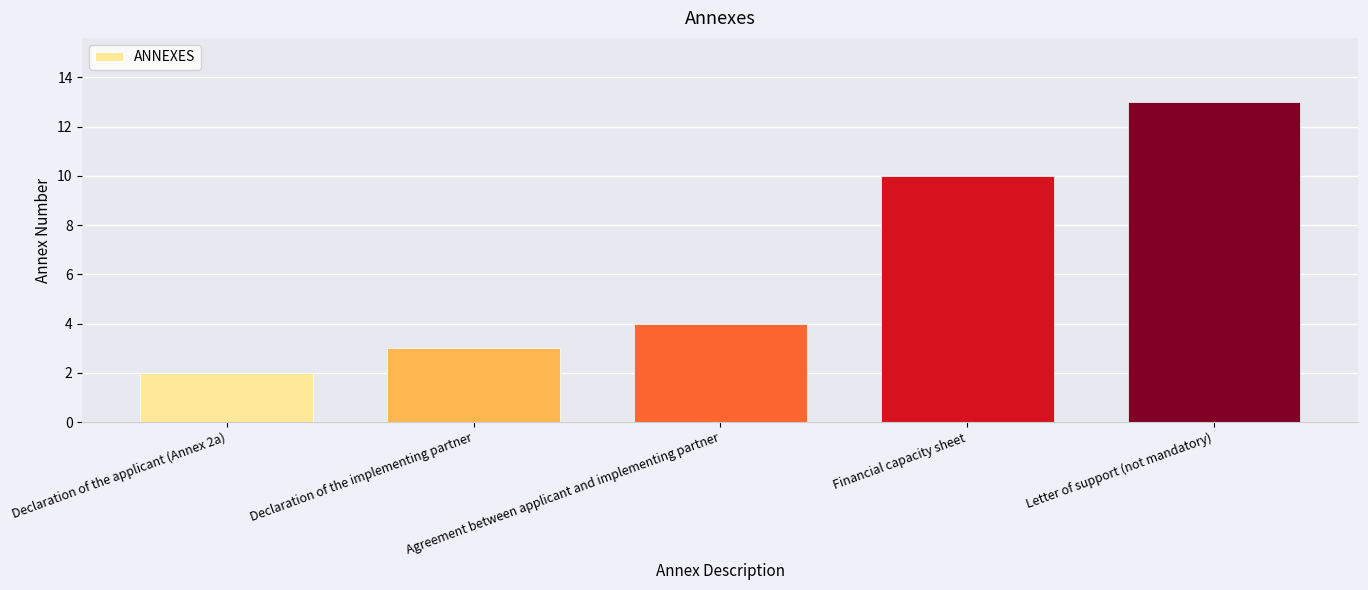

Which has a higher value, Agreement between applicant and implementing partner or Declaration of the implementing partner?

Agreement between applicant and implementing partner